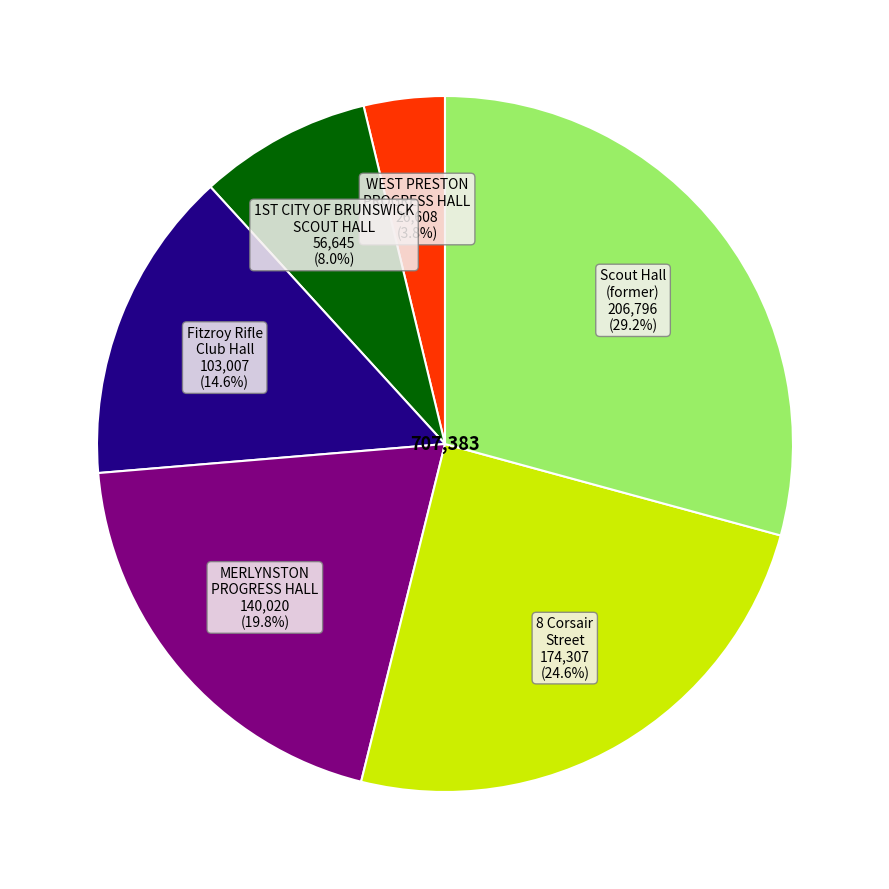

Is there a majority slice in this chart?

No